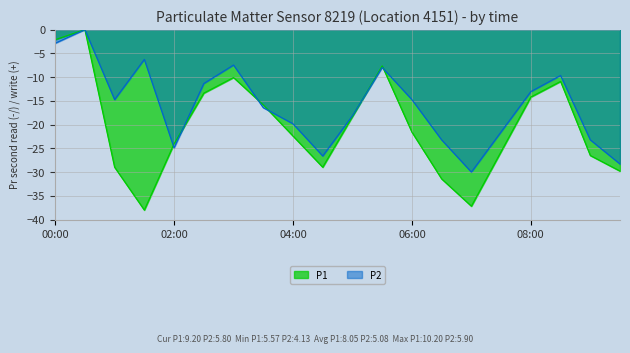

How many intersections are there between P1 and P2?

6